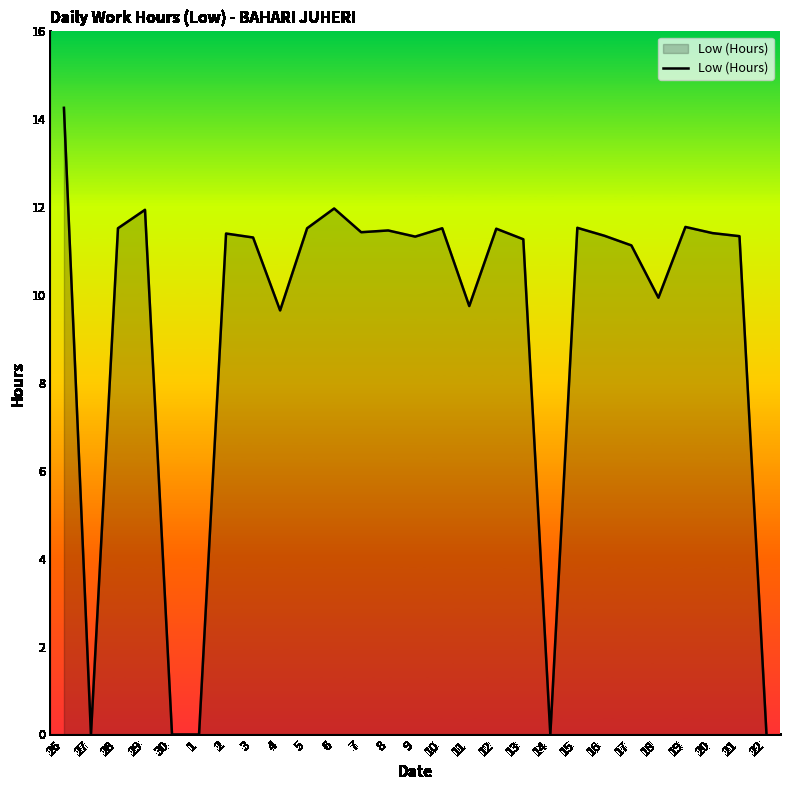

Read the value at 19.

11.6